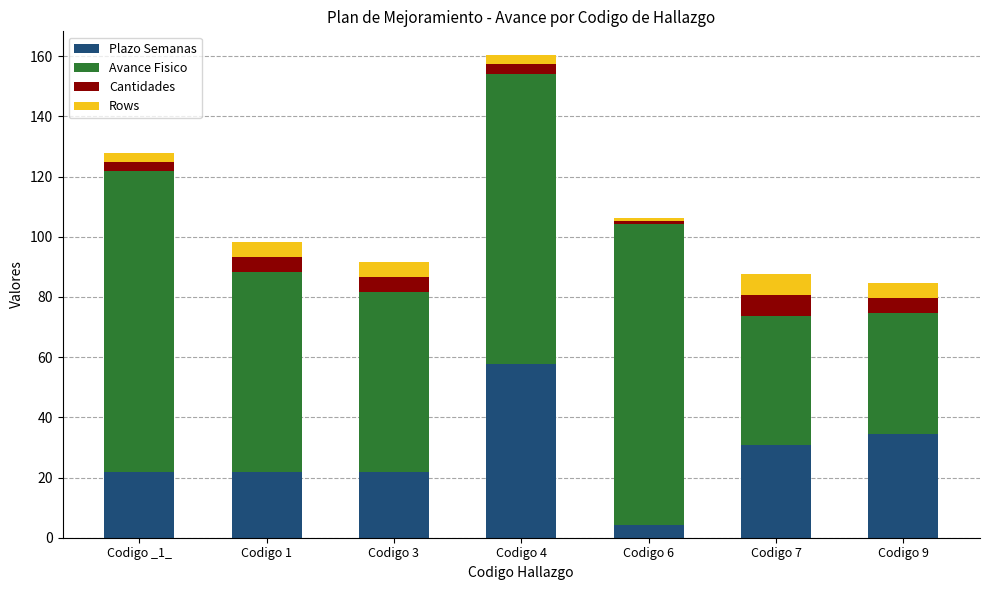

Reading left to right, what are the values for Plazo Semanas?

Codigo _1_=21.7	Codigo 1=21.7	Codigo 3=21.7	Codigo 4=57.6	Codigo 6=4.1	Codigo 7=30.9	Codigo 9=34.6